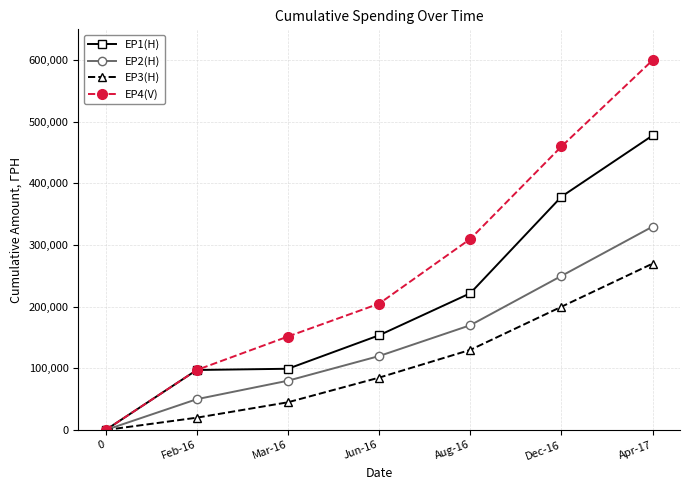

What is the difference between the highest and lowest values at Dec-16?

260000.0